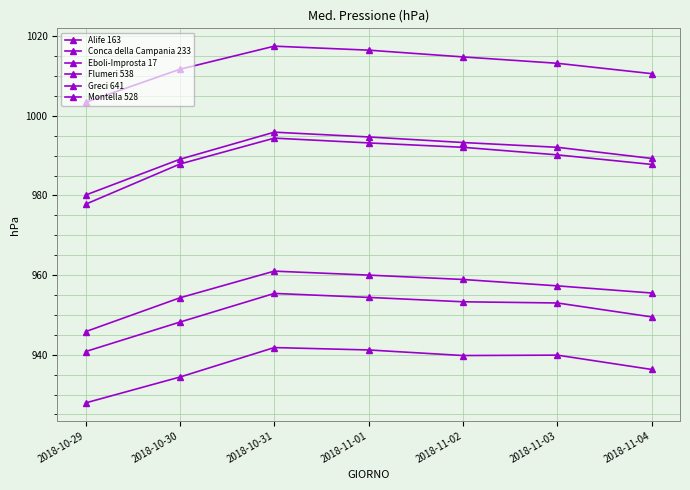

True or false: Montella 528 has a value of 1594.0 at 2018-11-03.

False